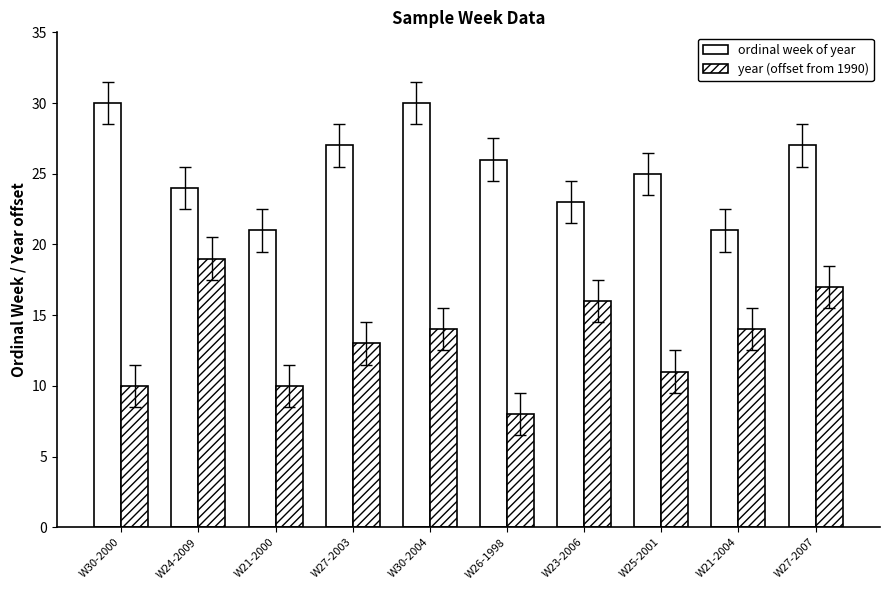

Are the bars grouped side by side (vs. stacked)?

Yes